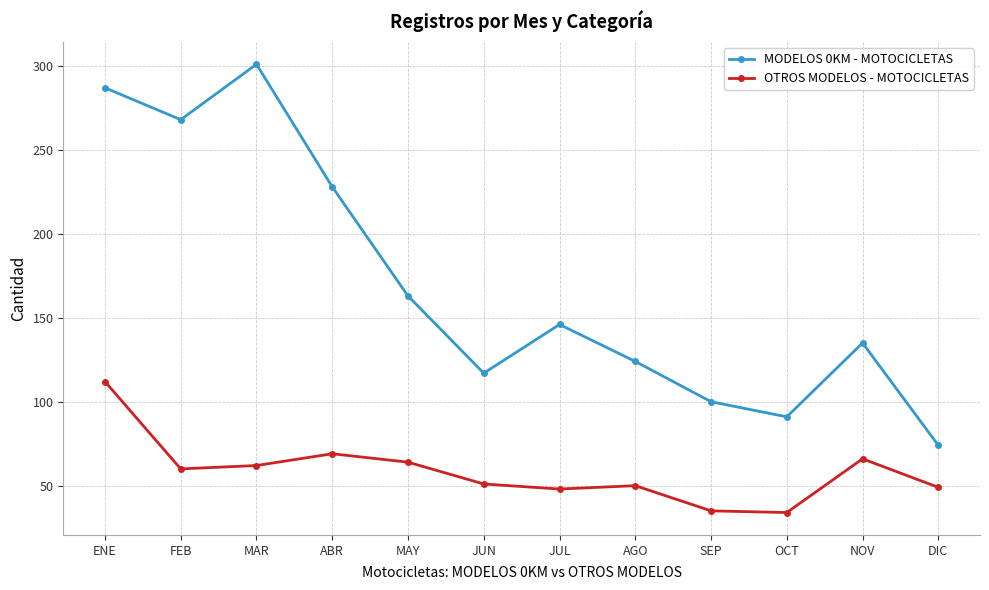

What is the difference between the maximum and minimum values in the MODELOS 0KM - MOTOCICLETAS series?

227